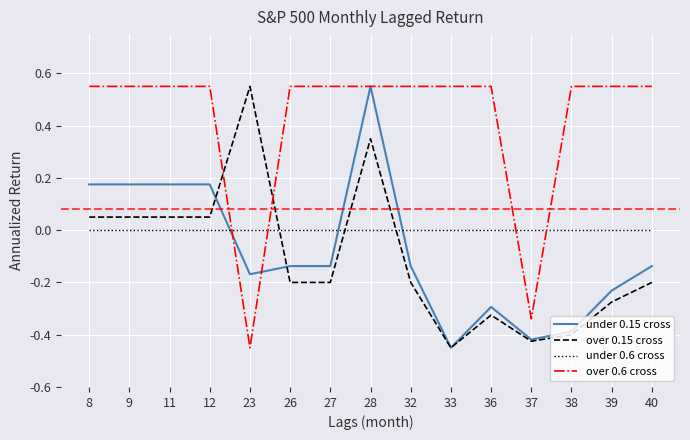

Which series has the largest total across all categories?

over 0.6 cross